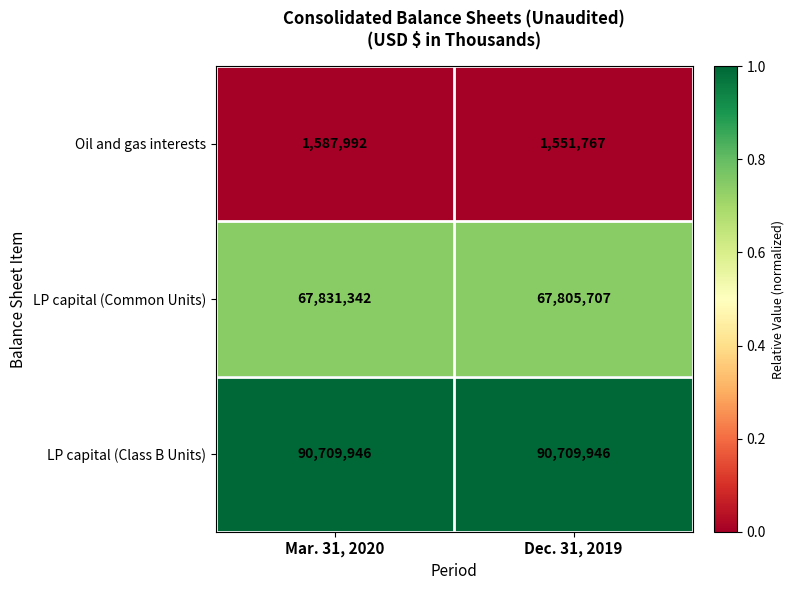

List the series in order of their peak value, highest first.

LP capital (Class B Units), LP capital (Common Units), Oil and gas interests